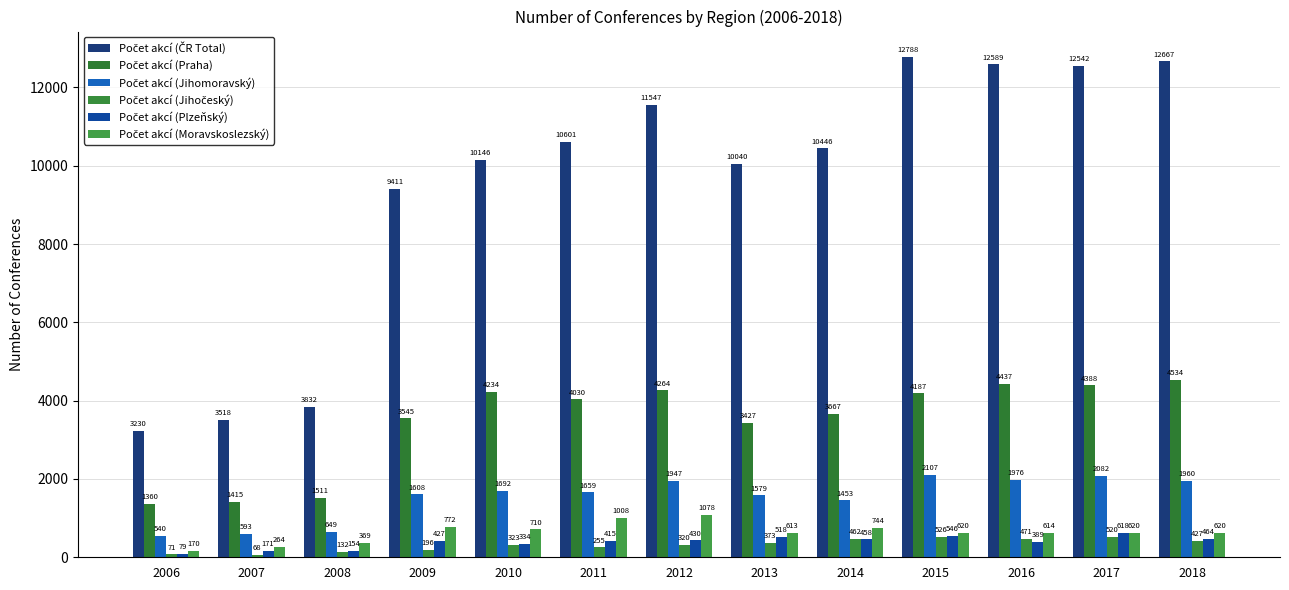

Reading left to right, extract all data points from this chart.

Počet akcí (ČR Total): 3230	3518	3832	9411	10146	10601	11547	10040	10446	12788	12589	12542	12667
Počet akcí (Praha): 1360	1415	1511	3545	4234	4030	4264	3427	3667	4187	4437	4388	4534
Počet akcí (Jihomoravský): 540	593	649	1608	1692	1659	1947	1579	1453	2107	1976	2082	1960
Počet akcí (Jihočeský): 71	68	132	196	323	255	320	373	462	526	471	520	427
Počet akcí (Plzeňský): 79	171	154	427	334	415	430	518	458	546	389	618	464
Počet akcí (Moravskoslezský): 170	264	369	772	710	1008	1078	613	744	620	614	620	620